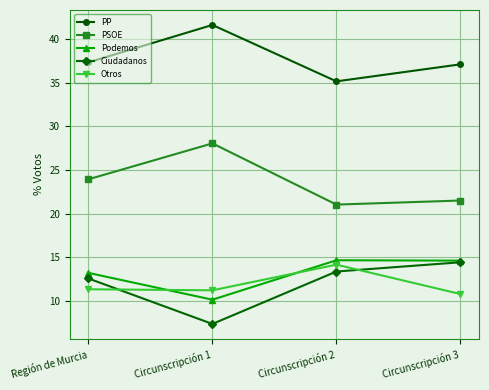

What is the difference between the maximum and minimum values in the Podemos series?

4.5